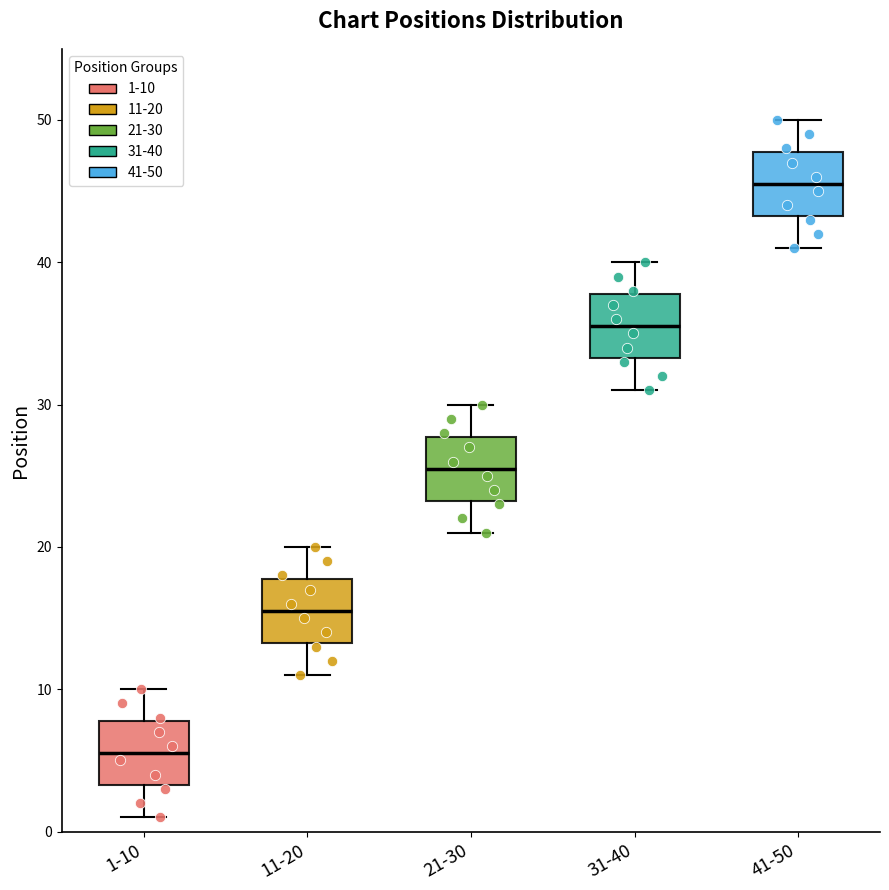

Where does the upper whisker of the box for 21-30 end on the y-axis? The values are not printed on the chart, so give them approximately, as read against the axis.

30